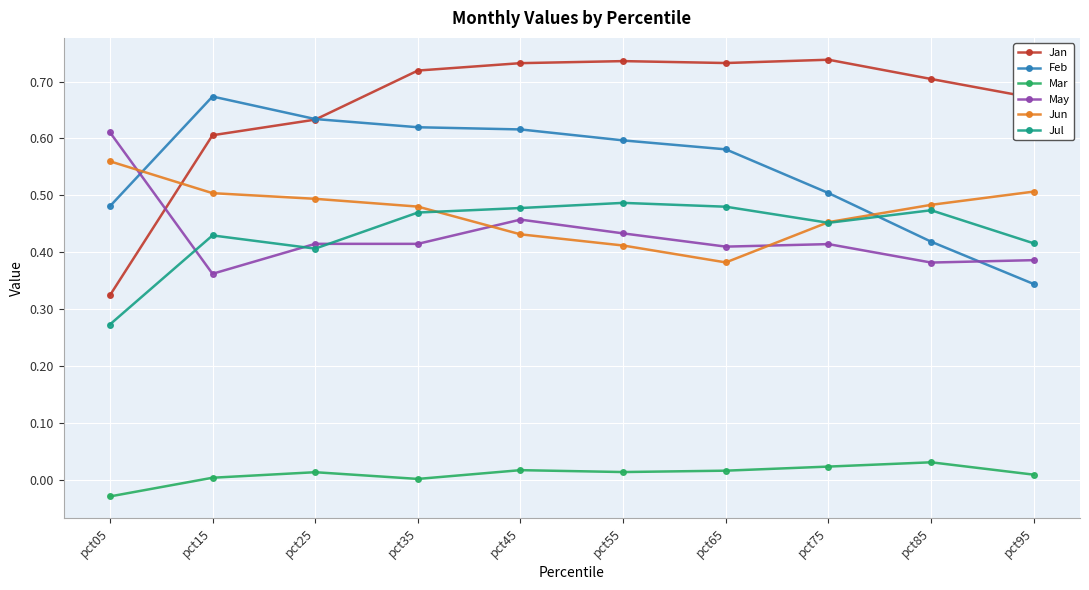

Where is the first local minimum for Mar?

pct35